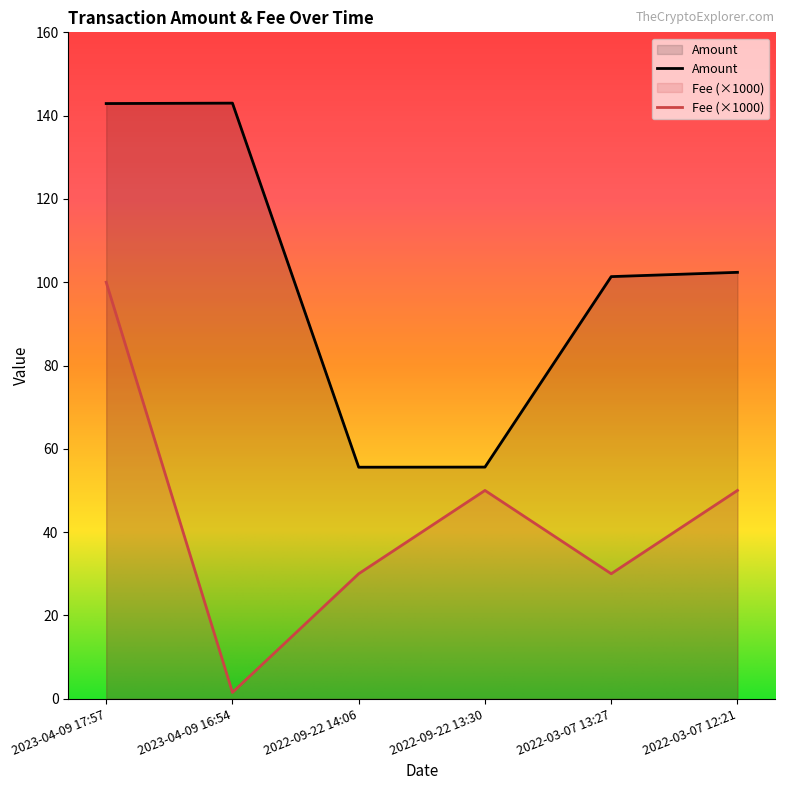

What are all the series names shown in the legend?

Amount, Fee